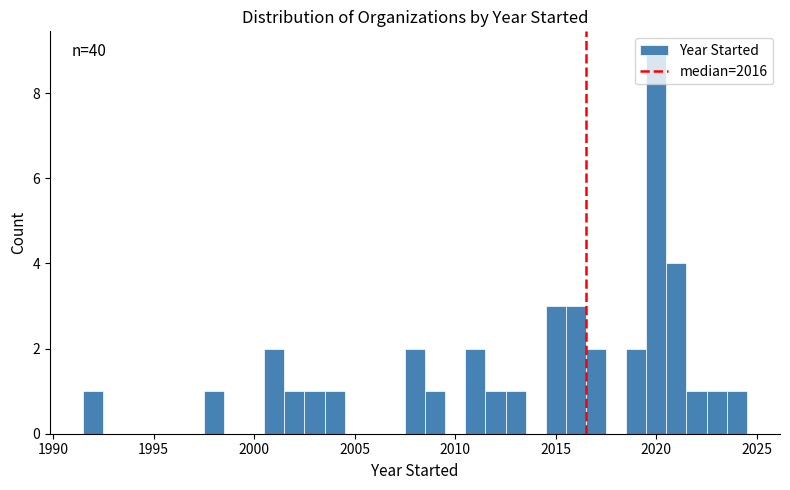

Around what value on the x-axis is the tallest bar? Give the approximate position of its centre, as read against the axis.

2020.0